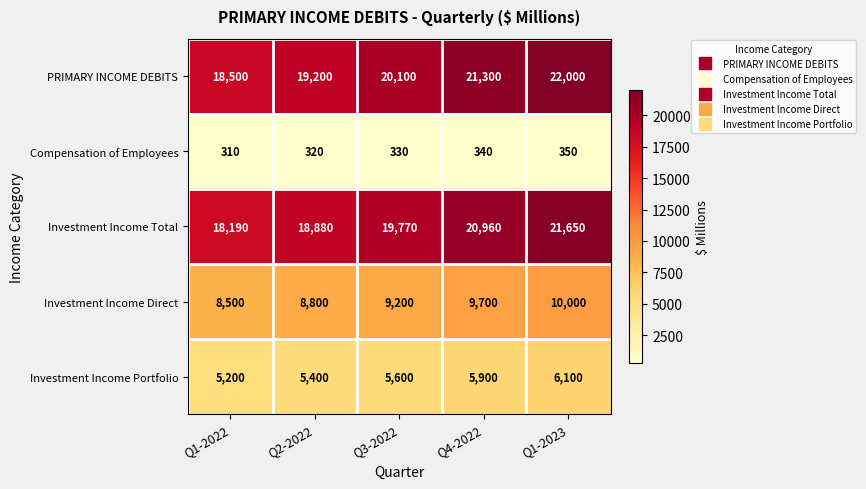

What is the difference between the Investment Income Total values at Q3-2022 and Q2-2022?

890